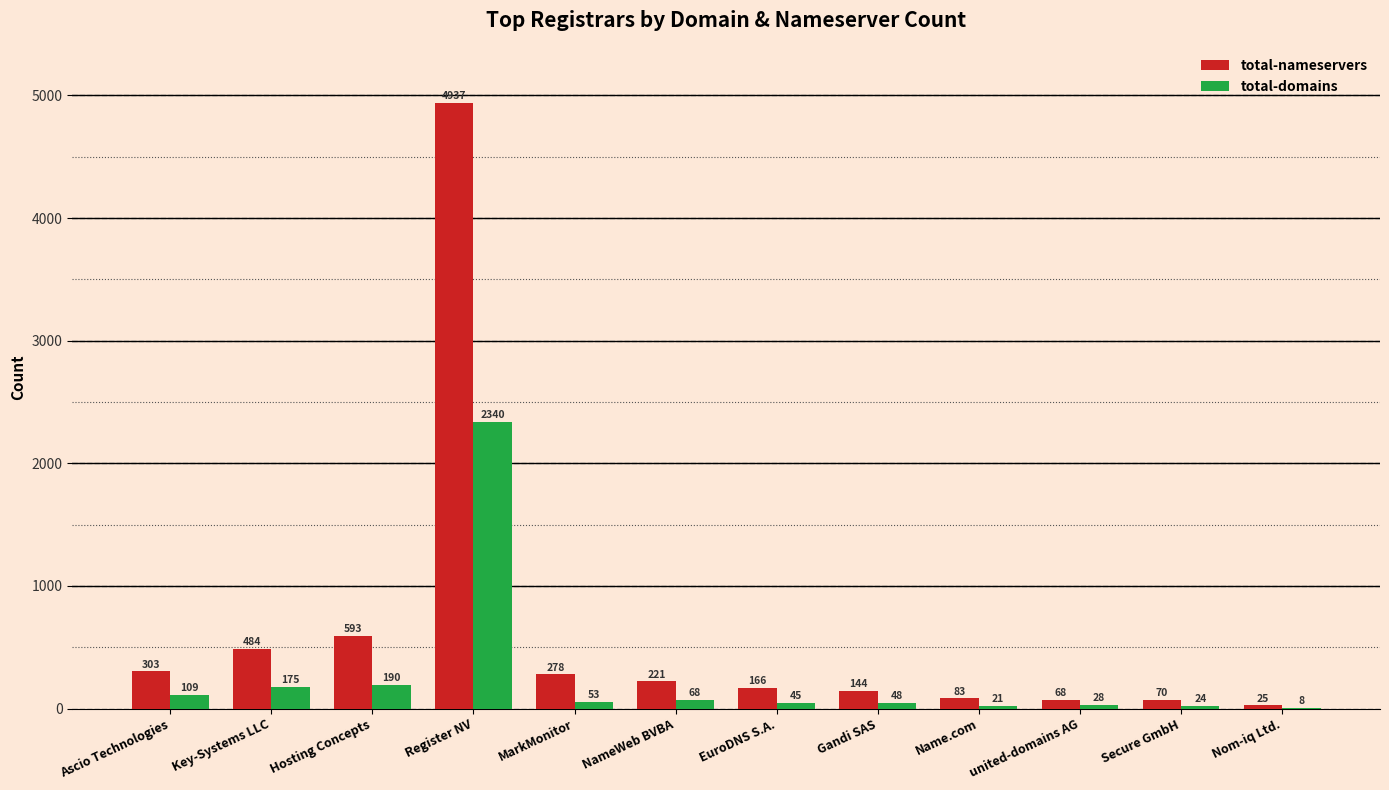

Between Register NV and Gandi SAS, which series saw the biggest shift?

total-nameservers